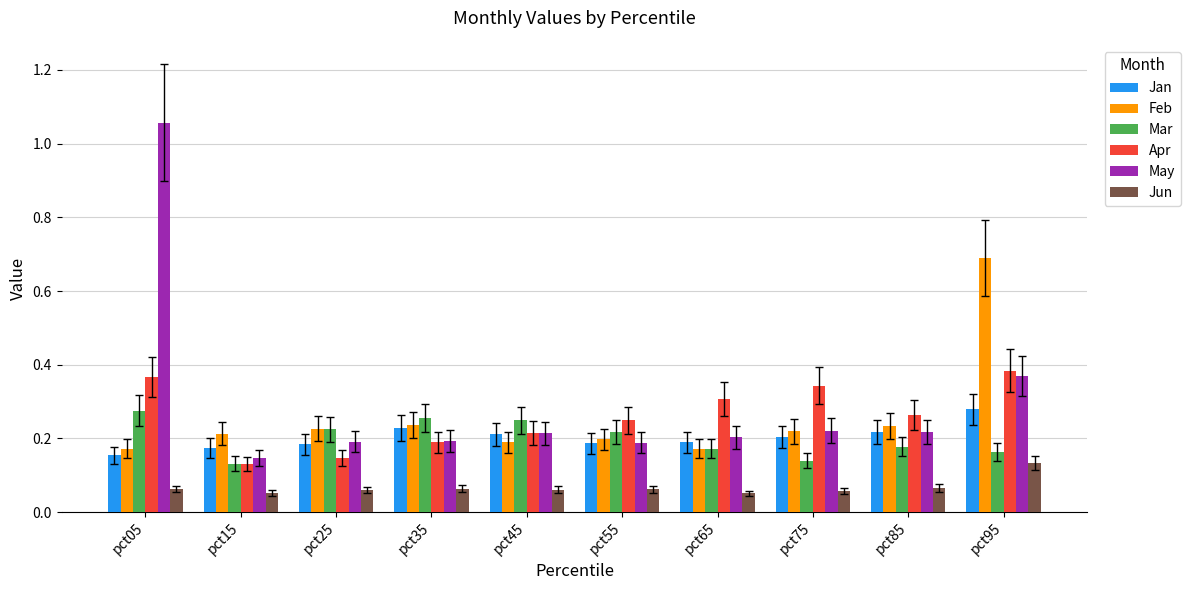

Is it true that Apr equals 0.2 at pct75?

False